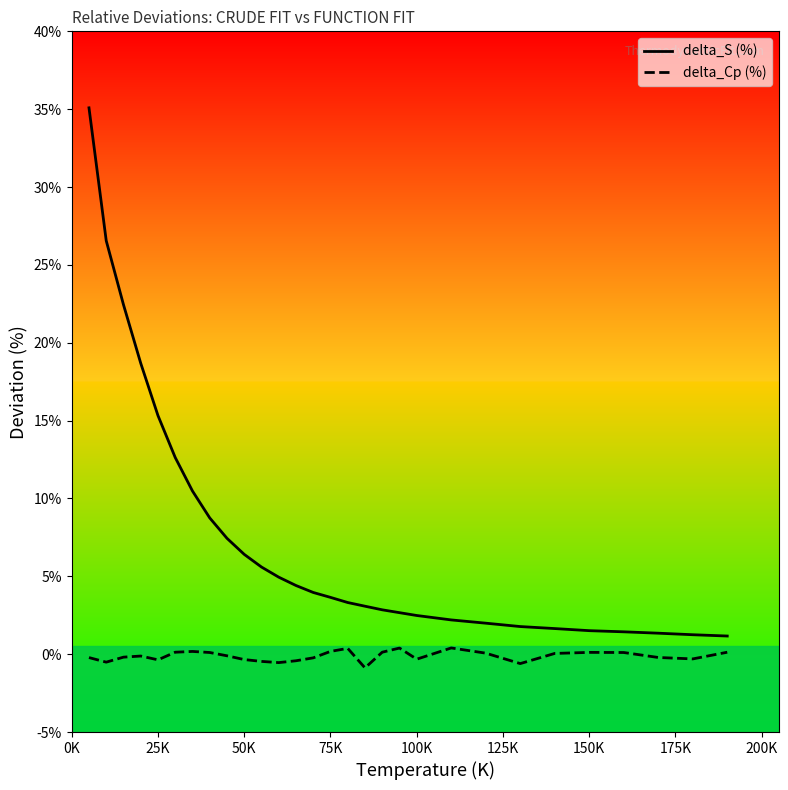

Which series has the largest range (max minus min)?

delta_S (%)